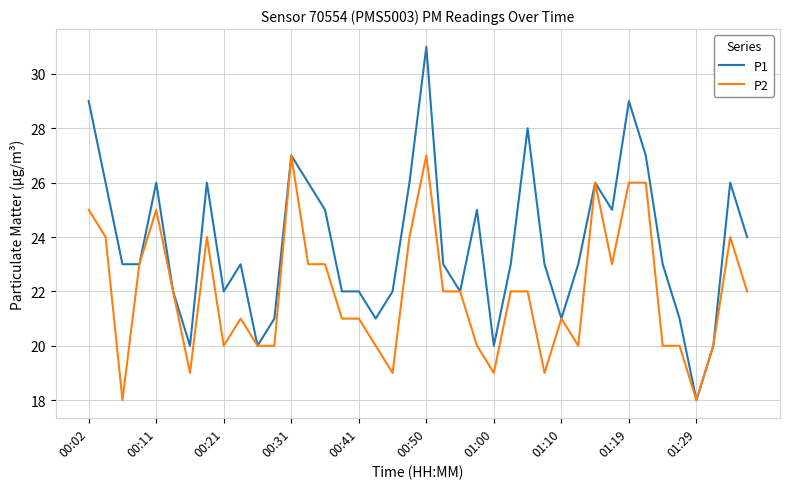

What is the greatest value displayed?

31